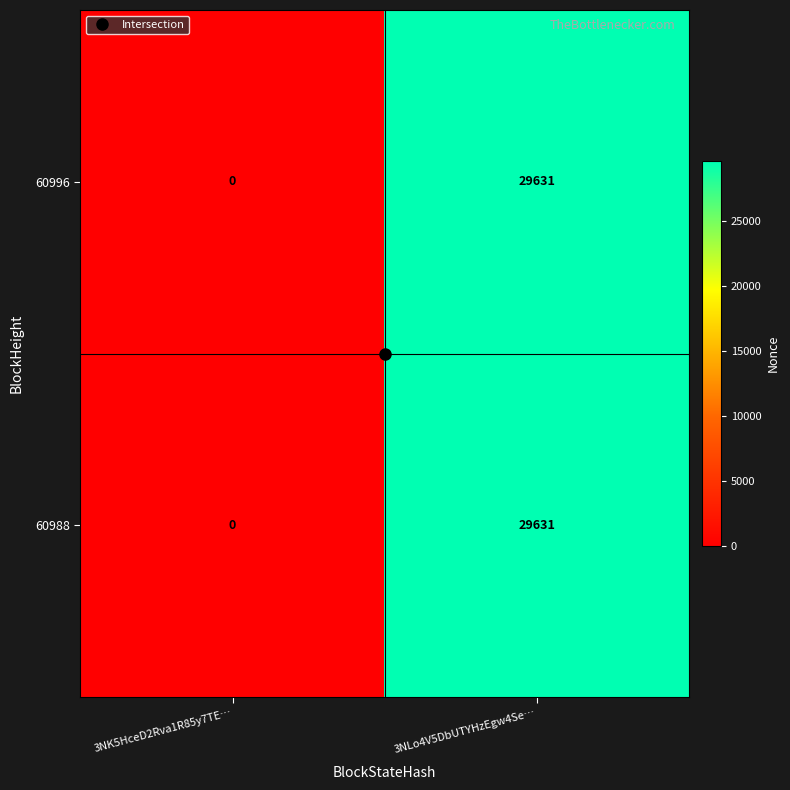

What is the difference between the maximum and minimum values in the 60988 series?

29631